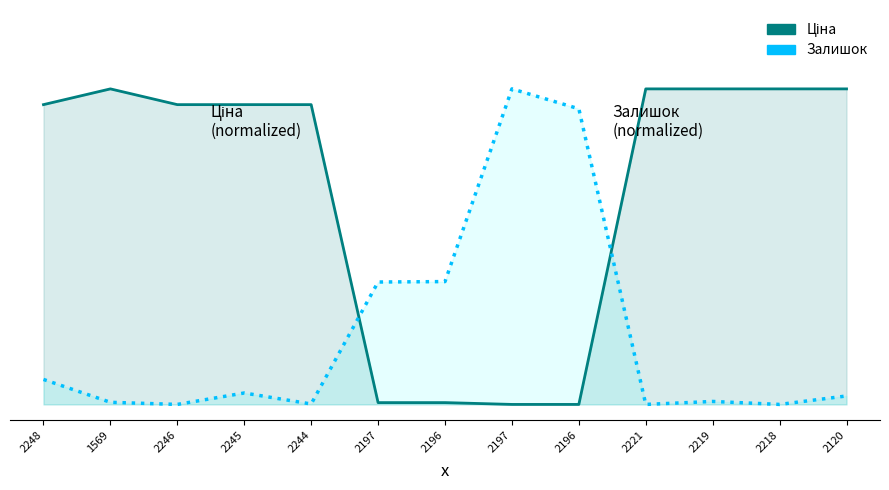

How many lines are shown in the chart?

2